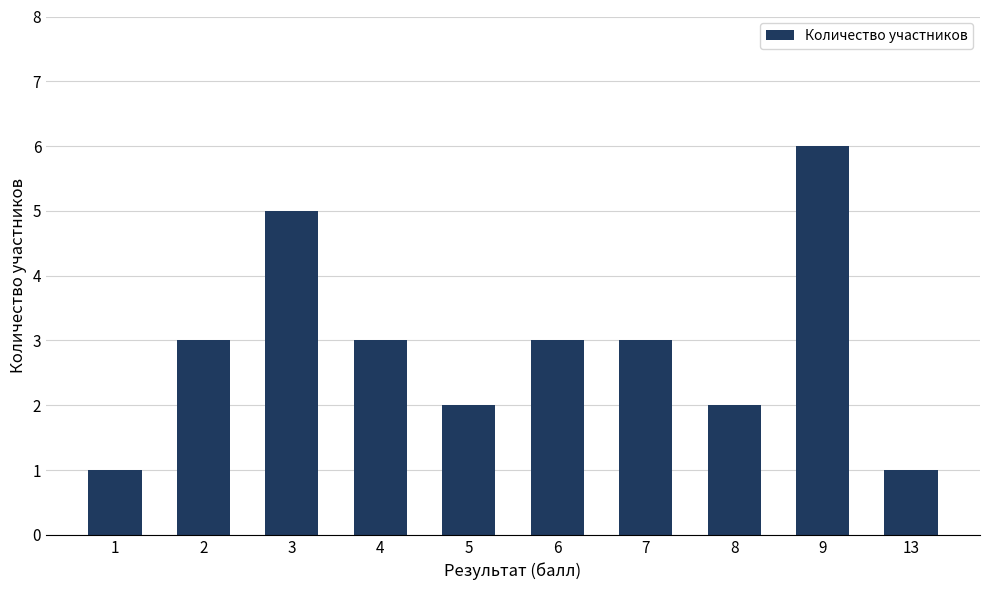

Reading right to left, transcribe all the data shown in this chart.

13=1	9=6	8=2	7=3	6=3	5=2	4=3	3=5	2=3	1=1